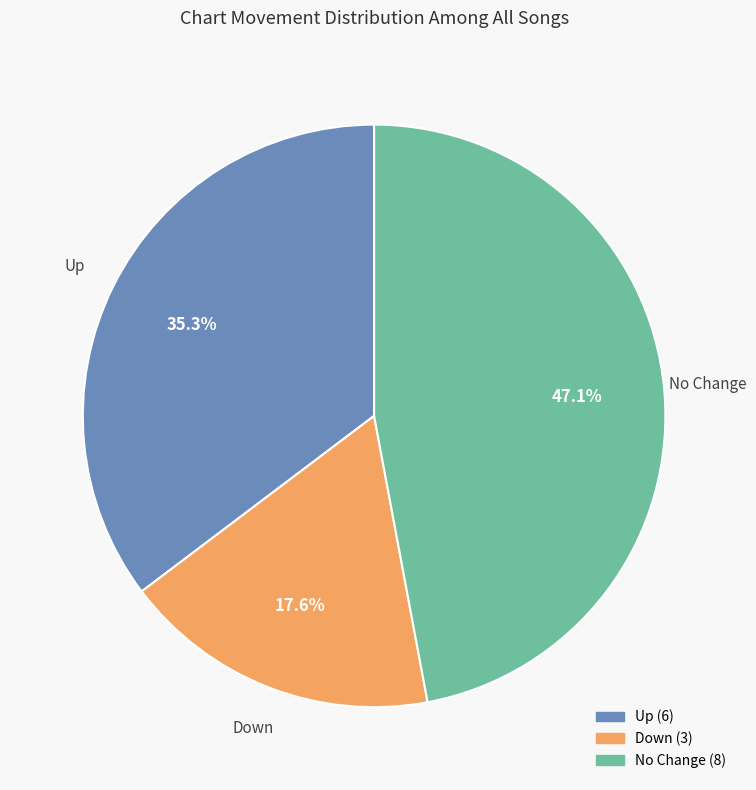

Does any single category account for the majority?

No